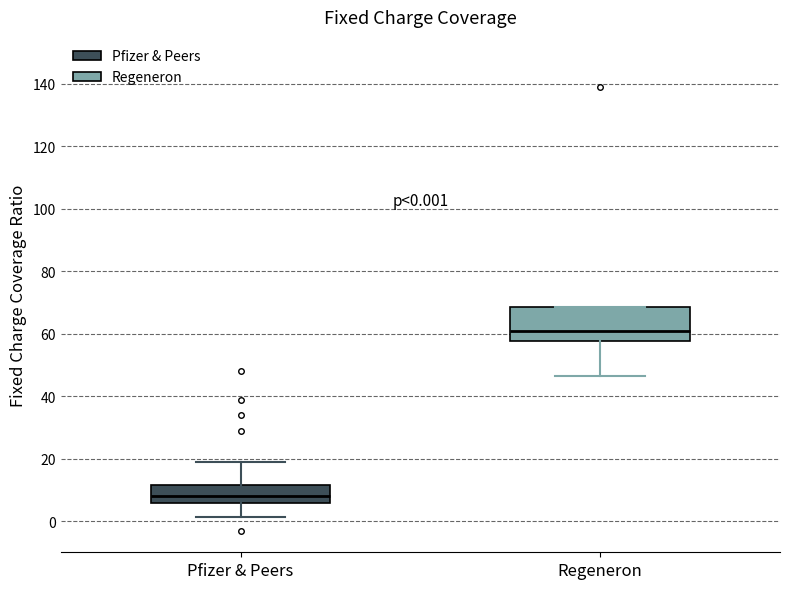

Which box is the tallest, from its lower edge to its upper edge?

Regeneron